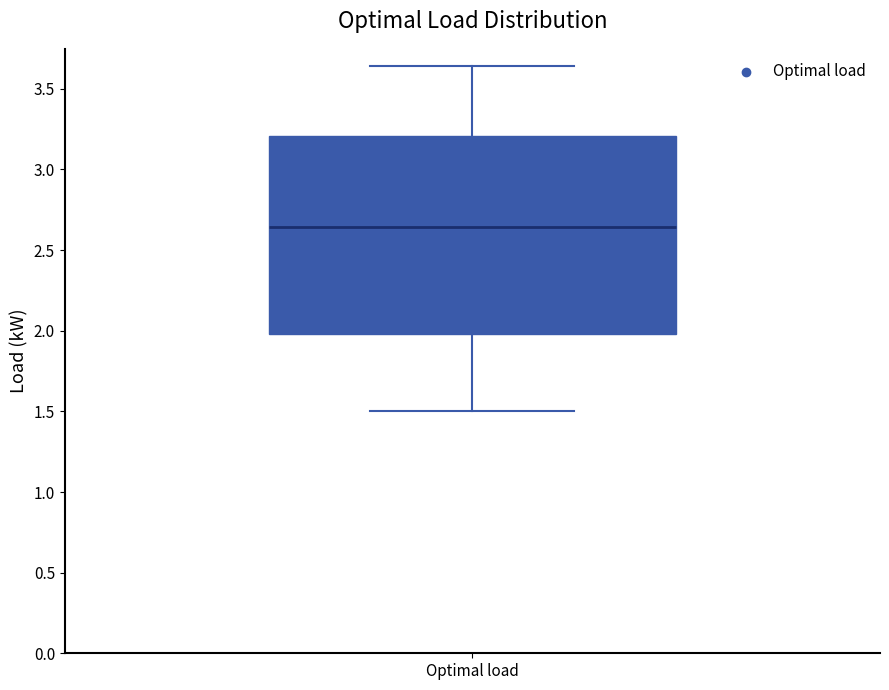

Read this box plot against the y-axis: the position of the median line, the range covered by the box, and the ends of both whiskers. The values are not printed on the chart, so give them approximately, as read against the axis.

median 2.65, box 2.00 to 3.20, whiskers 1.50 to 3.65